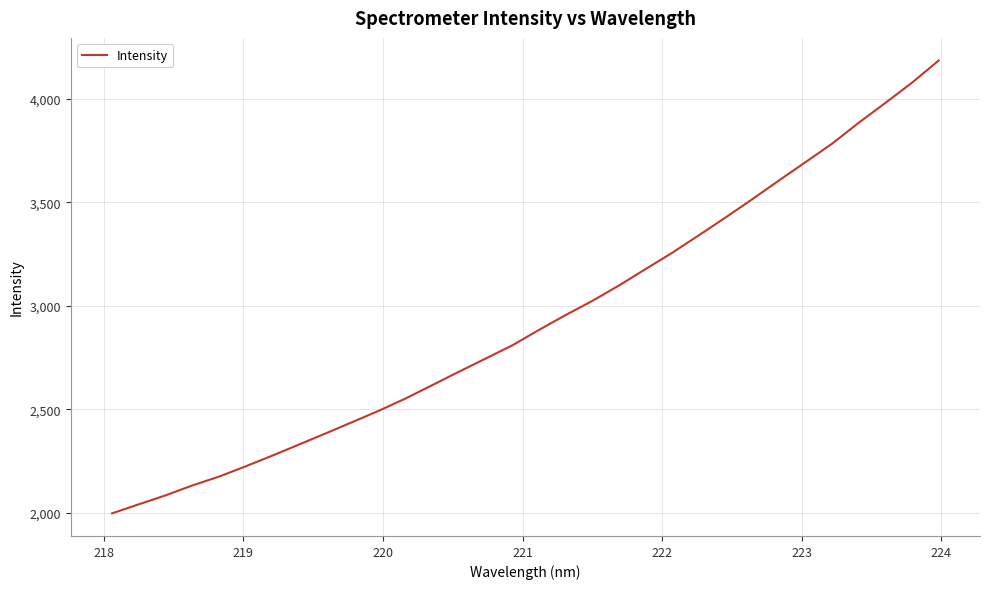

How many lines are shown in the chart?

1